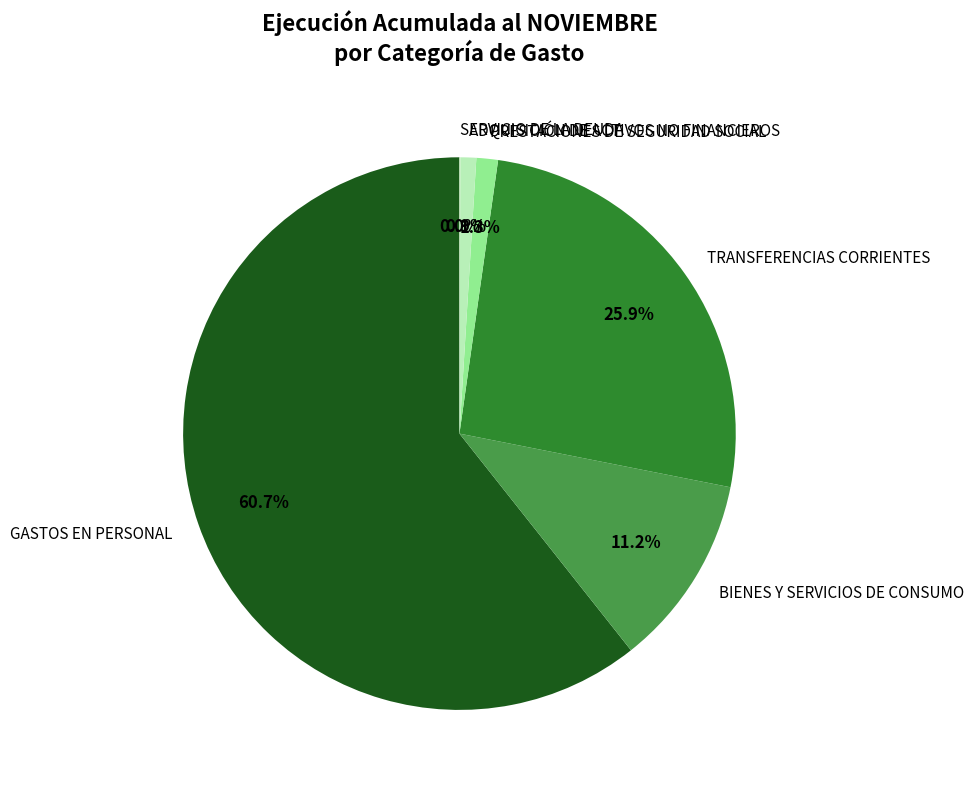

The PRESTACIONES DE SEGURIDAD SOCIAL slice represents 11% of the pie. True or false?

False